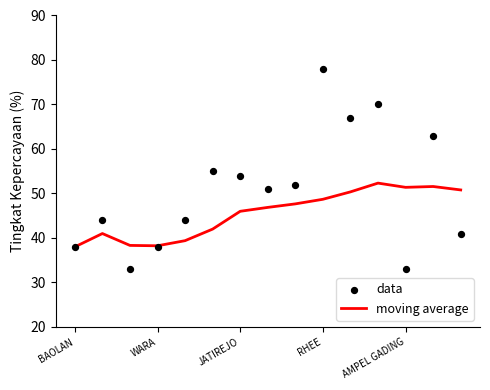

Which series has the widest spread of Y values?

data